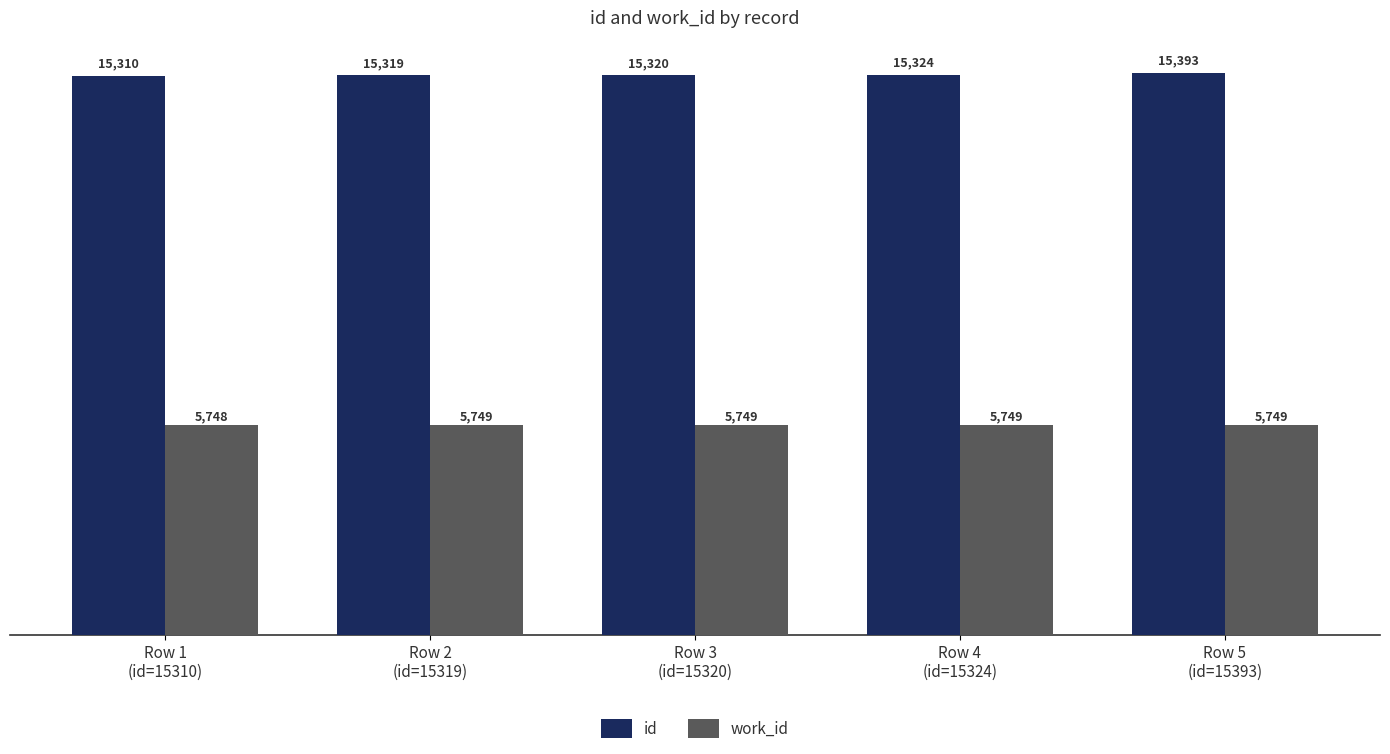

Where is work_id nearest to the value 5748?

Row 1
(id=15310)